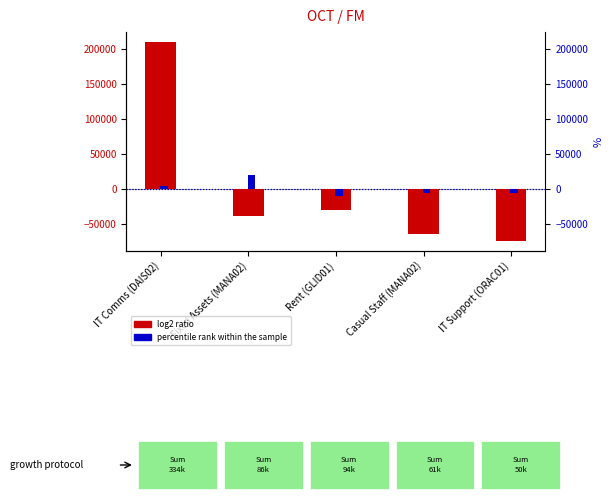

Which has a higher value, IT Comms (DAIS02) or IT Support (ORAC01)?

IT Comms (DAIS02)